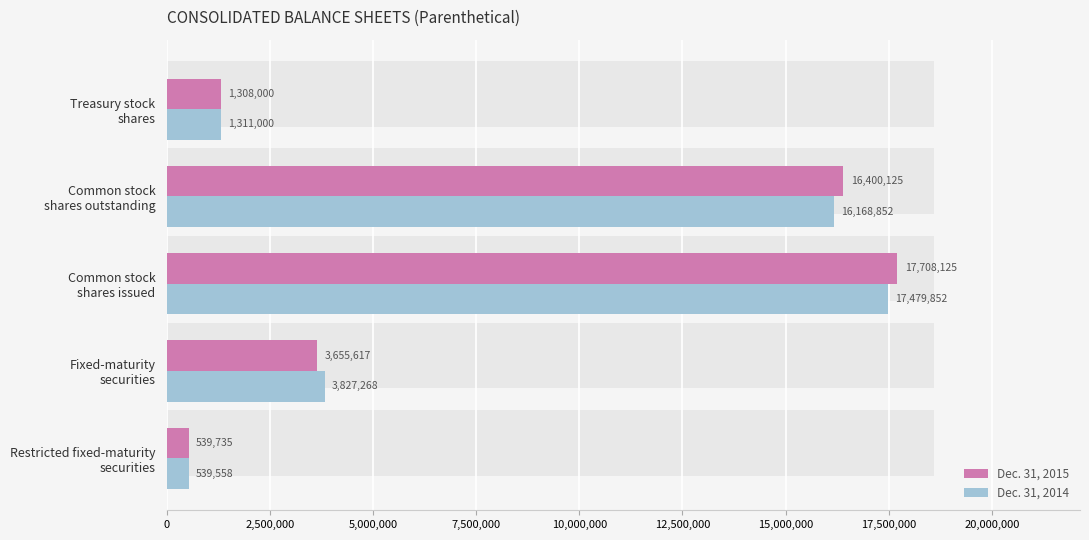

Count the number of categories in the chart.

5